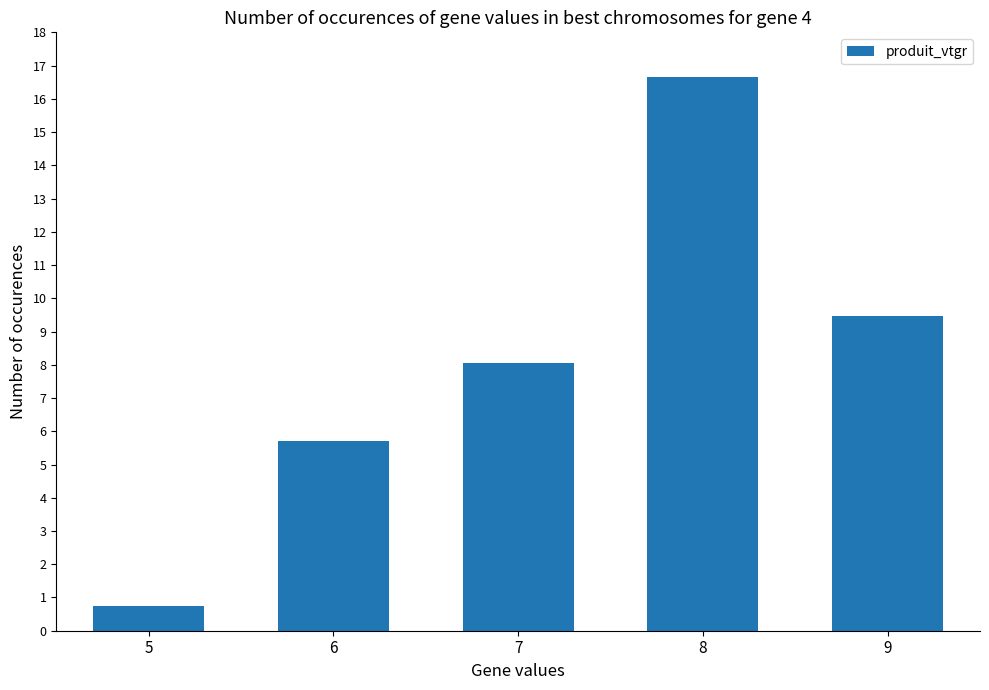

List the labels in order of value, smallest first.

5, 6, 7, 9, 8